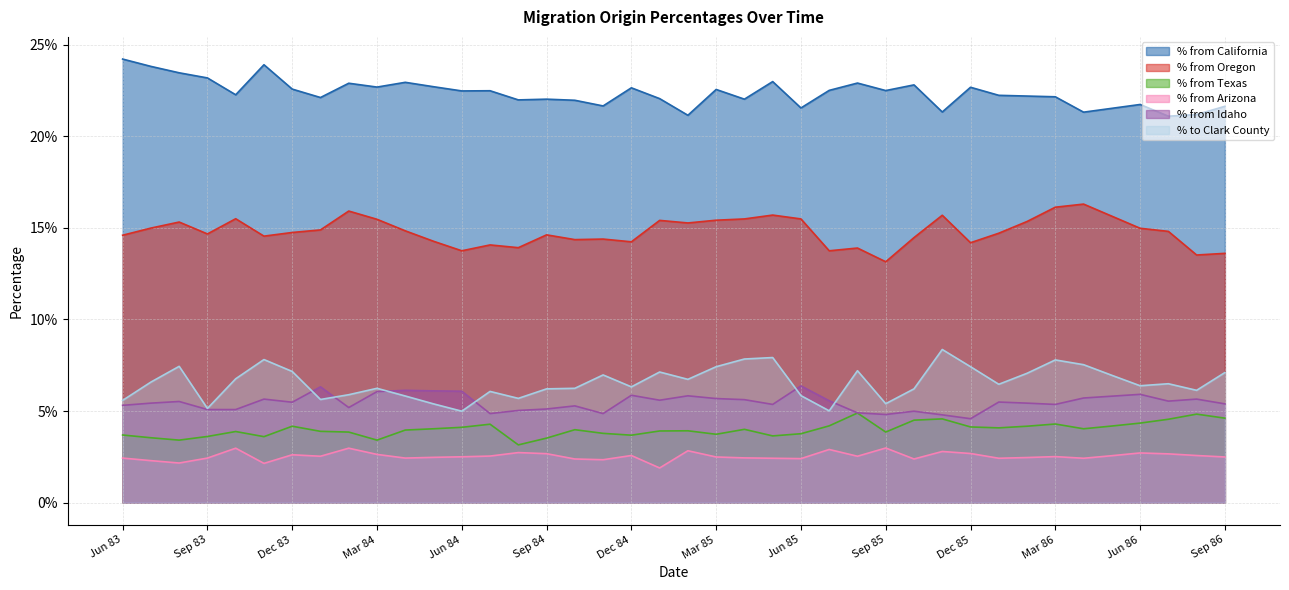

How many series are shown in this chart?

6